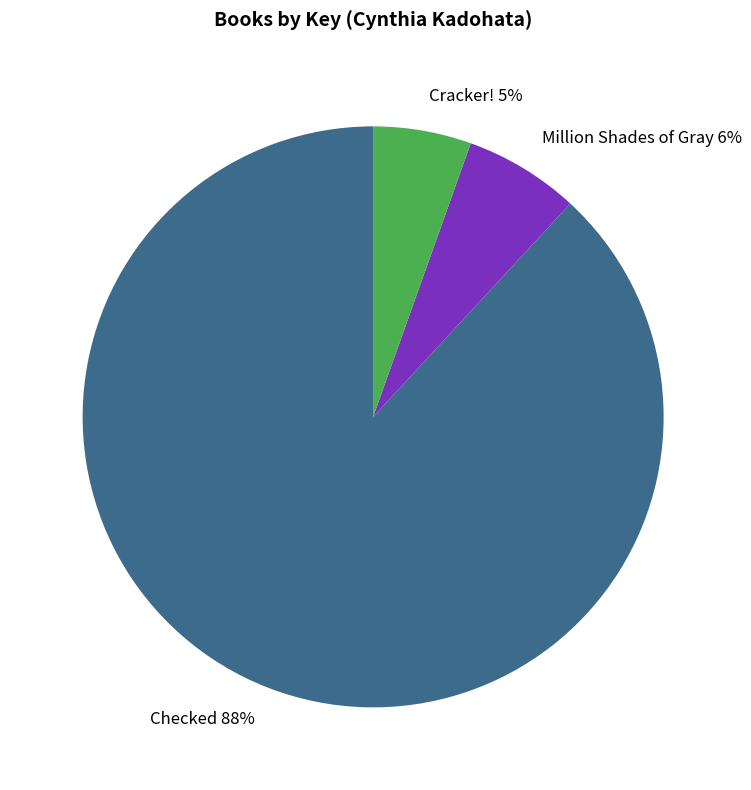

What is the largest slice in the pie chart?

Checked